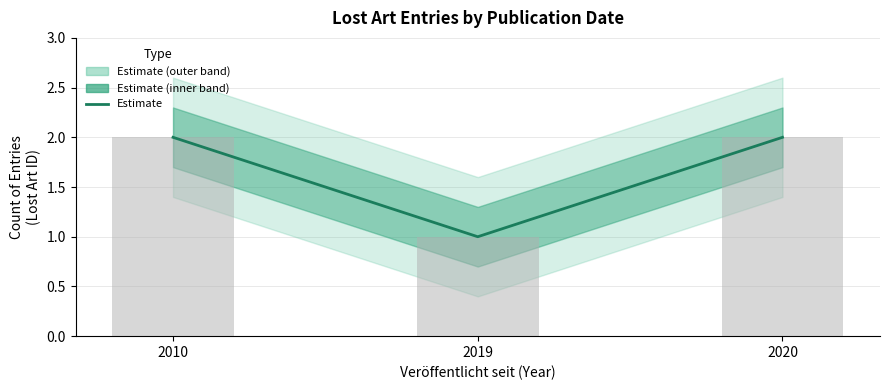

Reading right to left, transcribe all the data shown in this chart.

2	1	2